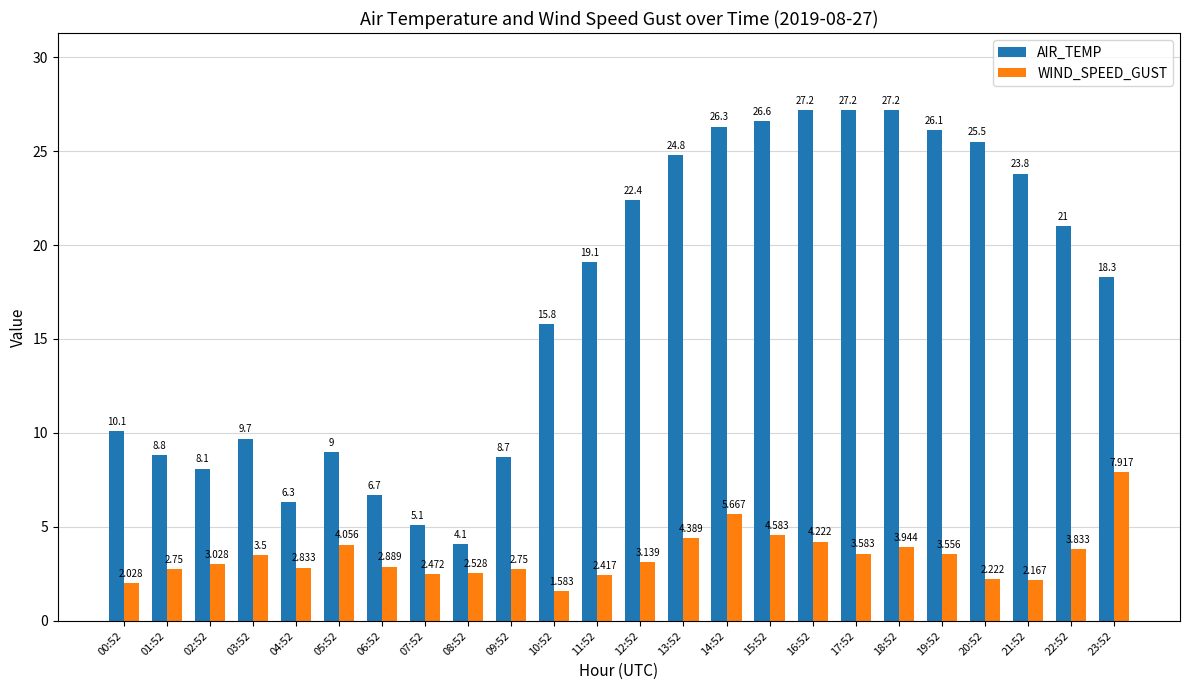

What is the average value of the WIND_SPEED_GUST series?

3.4